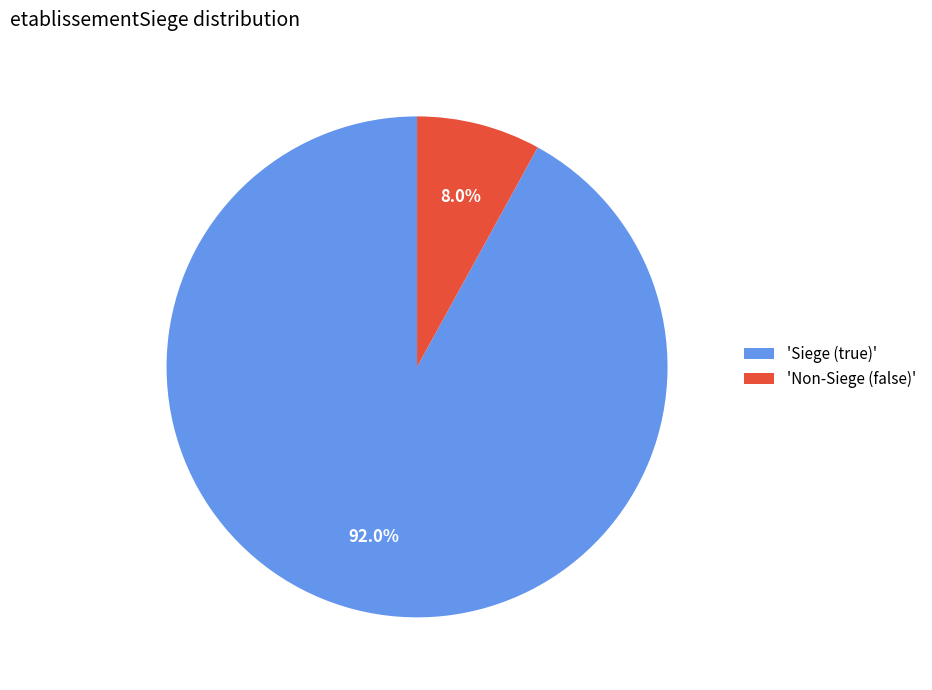

Rank the categories by value from lowest to highest.

'Non-Siege (false)', 'Siege (true)'